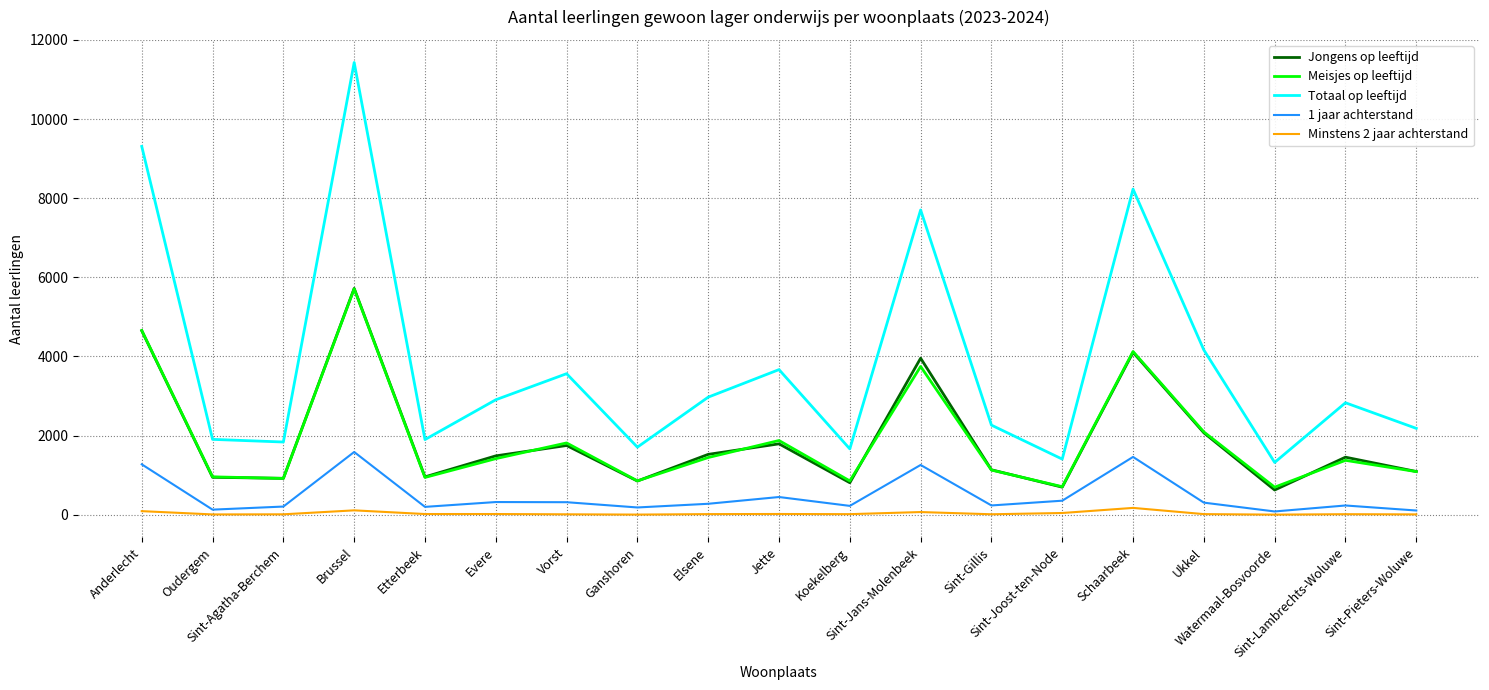

Which series has the largest total across all categories?

Totaal op leeftijd